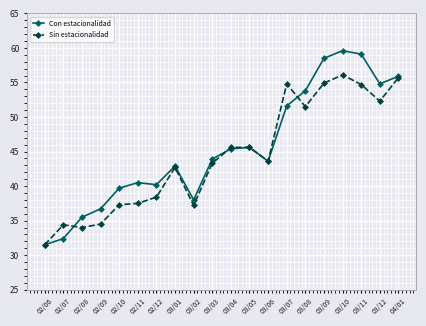

How many lines are shown in the chart?

2